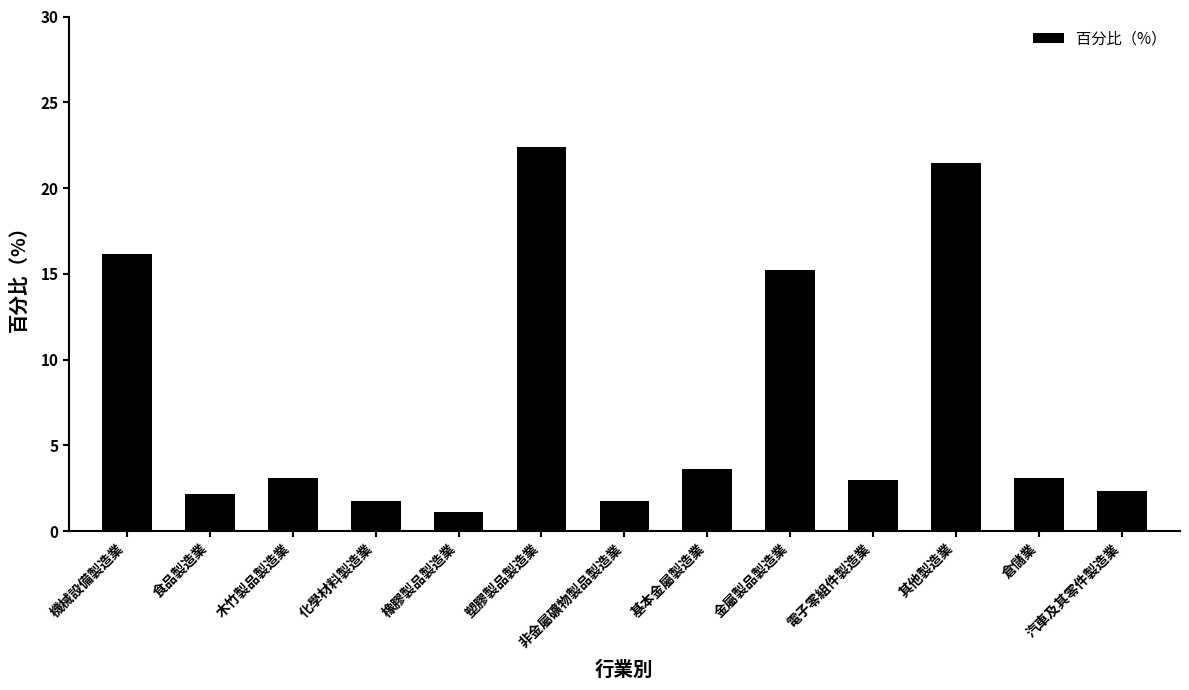

At which category does the chart reach its peak across all series?

塑膠製品製造業